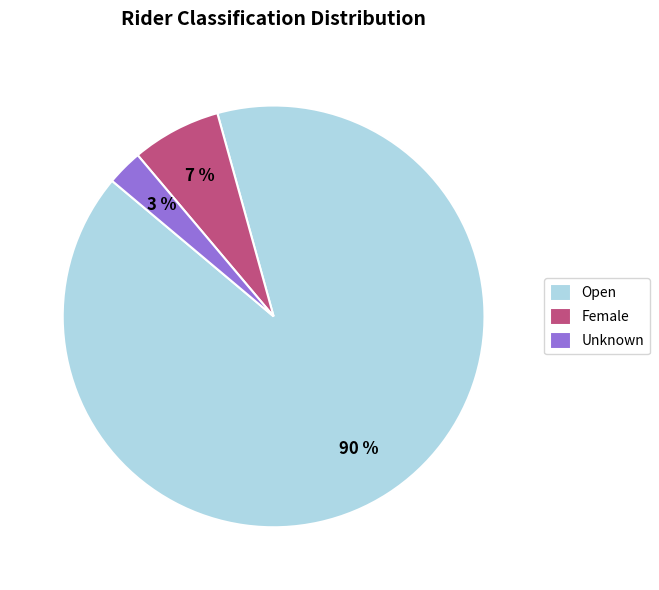

Between Open and Female, which is larger?

Open